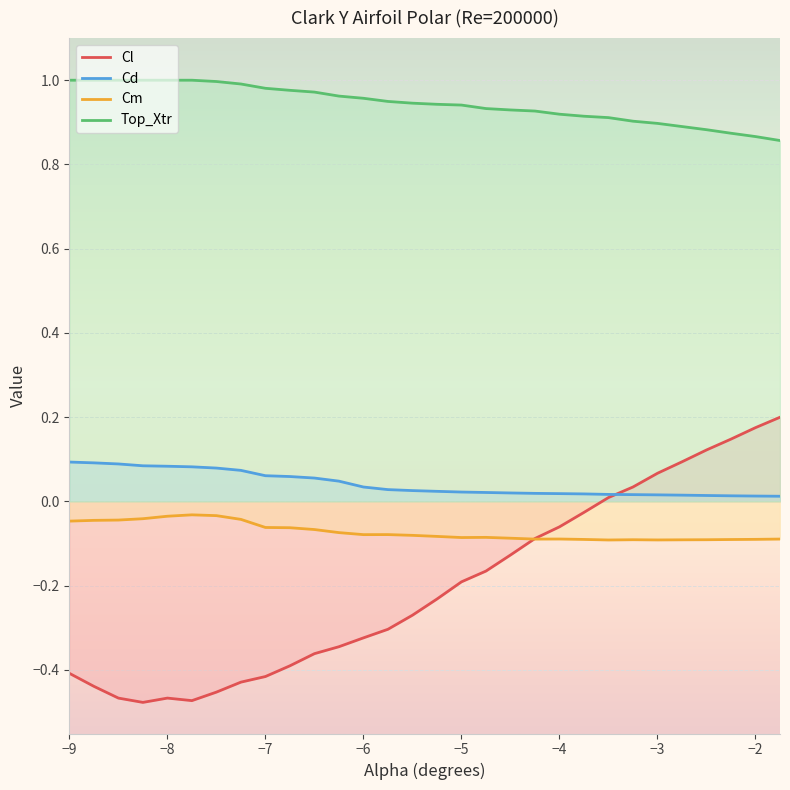

Which series has the widest spread of values?

Cl